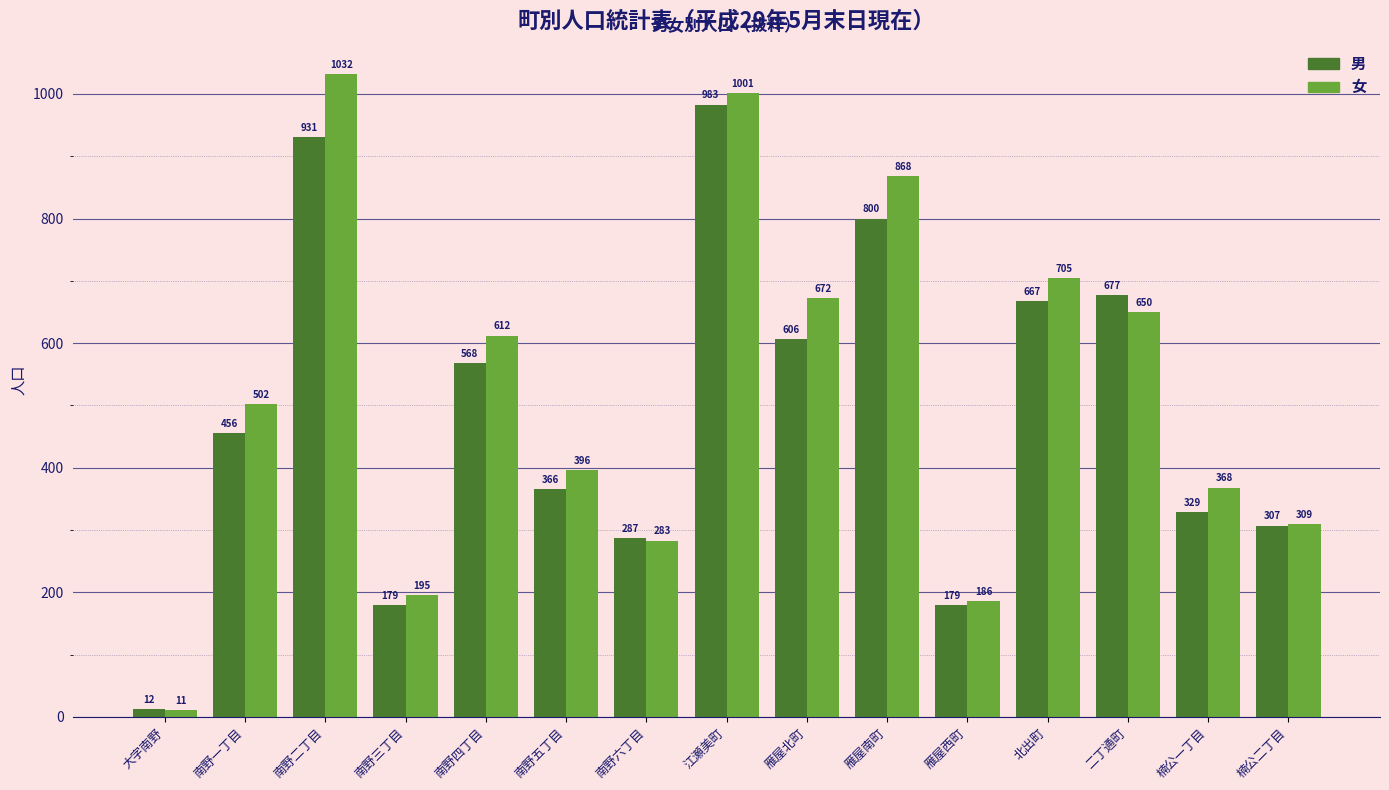

At which category is the sum across all series the highest?

江瀬美町